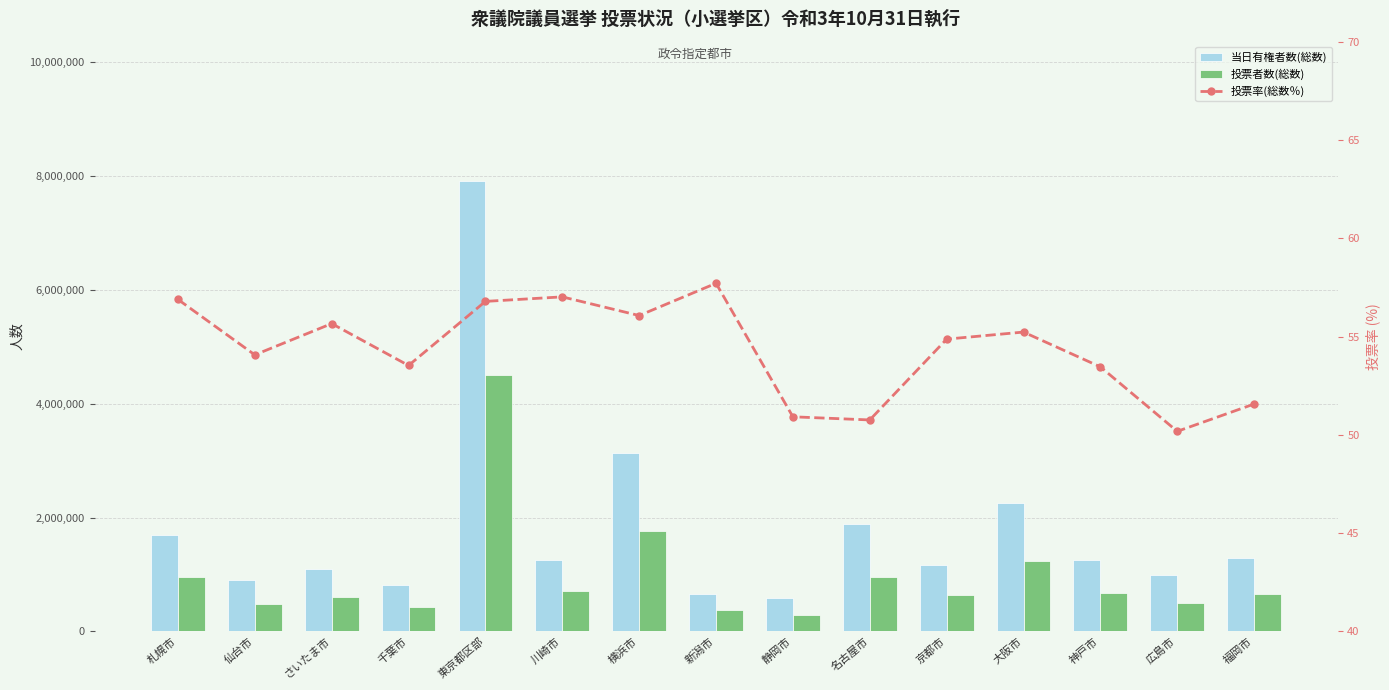

At which label does 投票率(総数％) reach its minimum?

広島市